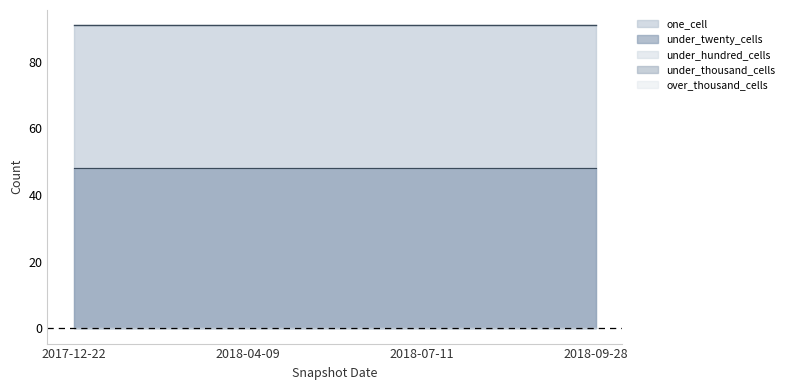

List the labels in order of over_thousand_cells value, largest first.

2017-12-22, 2018-04-09, 2018-07-11, 2018-09-28